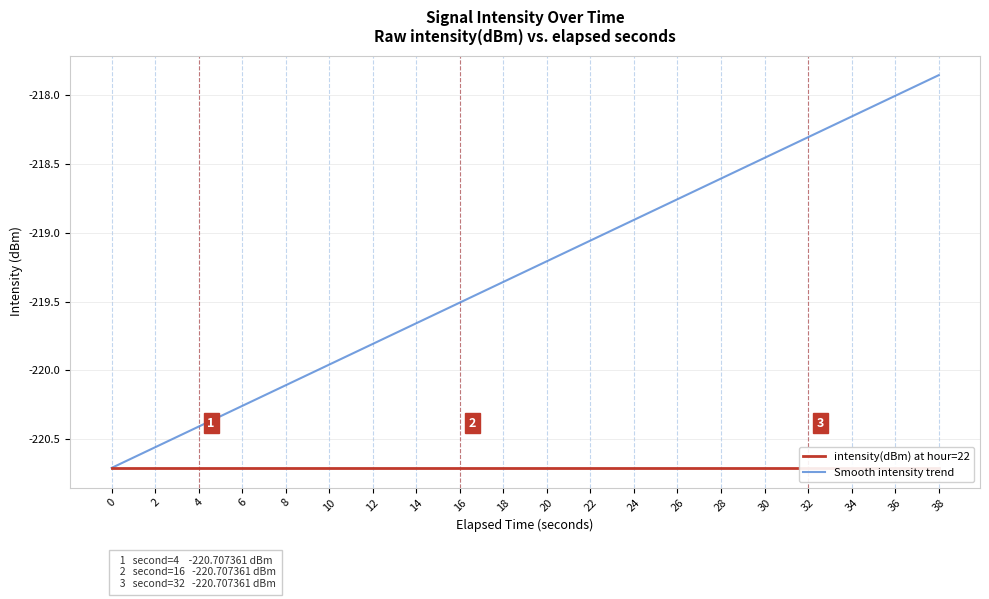

True or false: Smooth intensity trend has a value of -291.2 at 12.

False